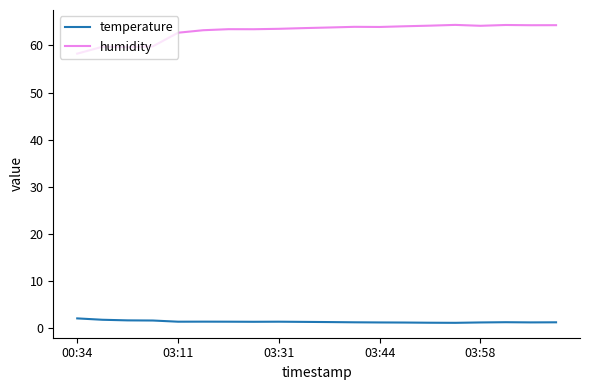

True or false: temperature and humidity cross at least once.

False